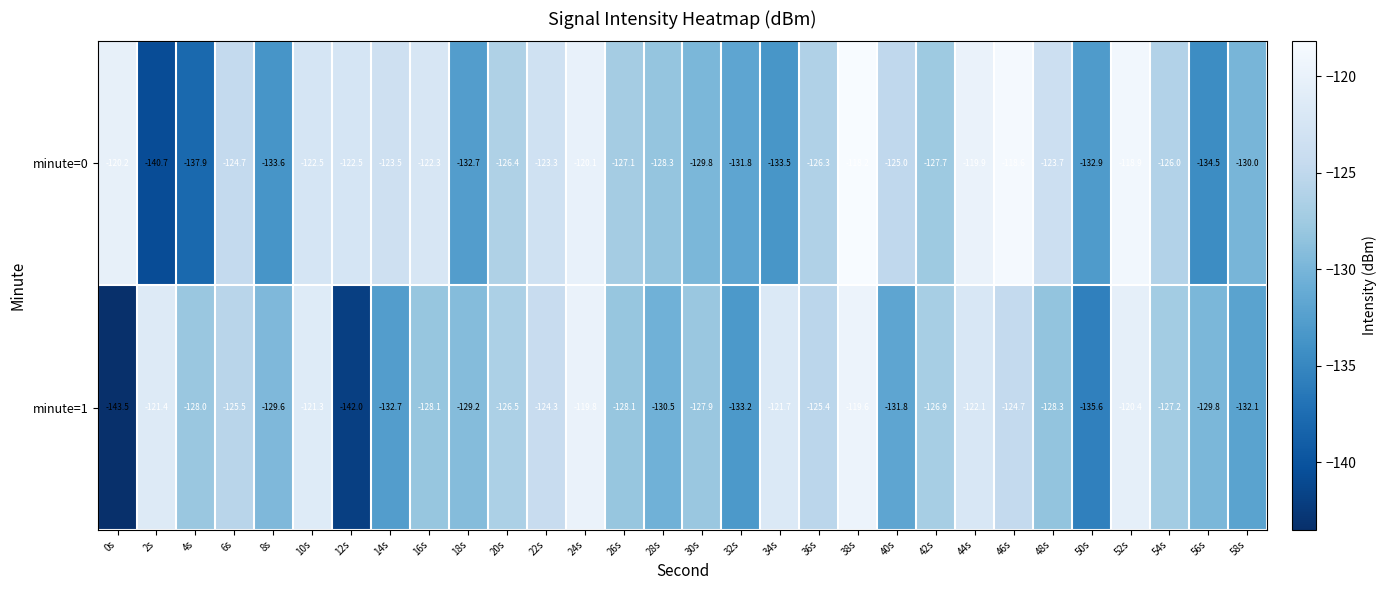

Rank the series at 4s from lowest to highest value.

minute=0, minute=1